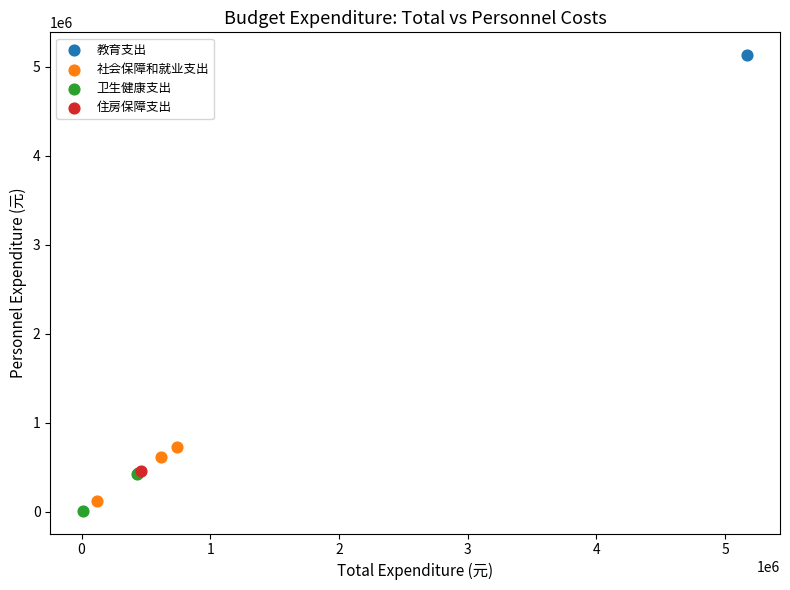

What are all the series names shown in the legend?

教育支出, 社会保障和就业支出, 卫生健康支出, 住房保障支出